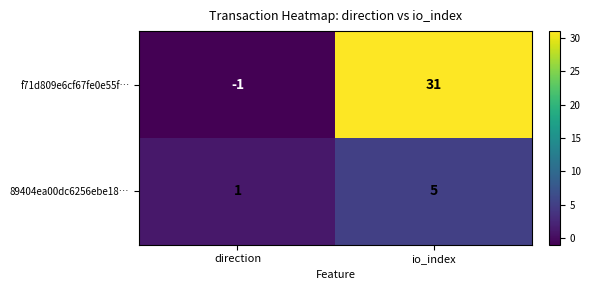

Reading left to right, transcribe all the data shown in this chart.

f71d809e6cf67fe0e55f…: -1	31
89404ea00dc6256ebe18…: 1	5